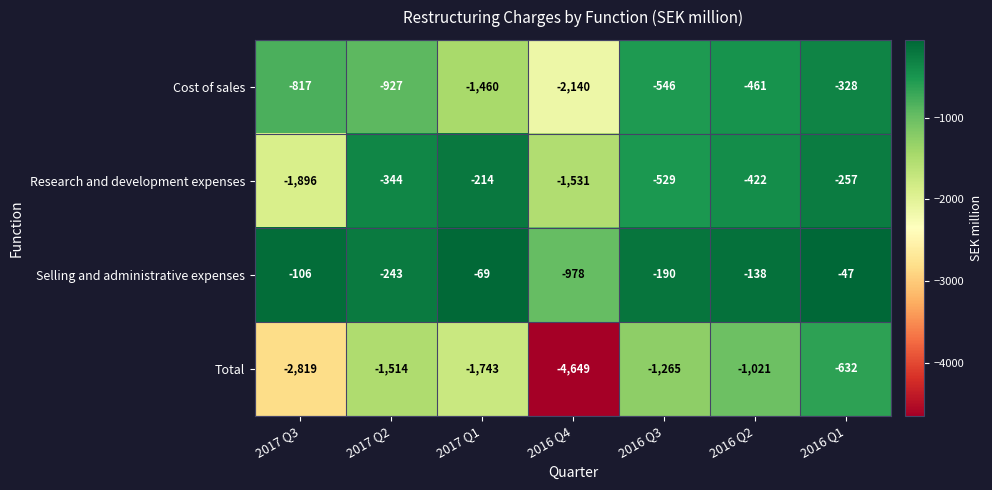

Which series has the widest spread of values?

Total